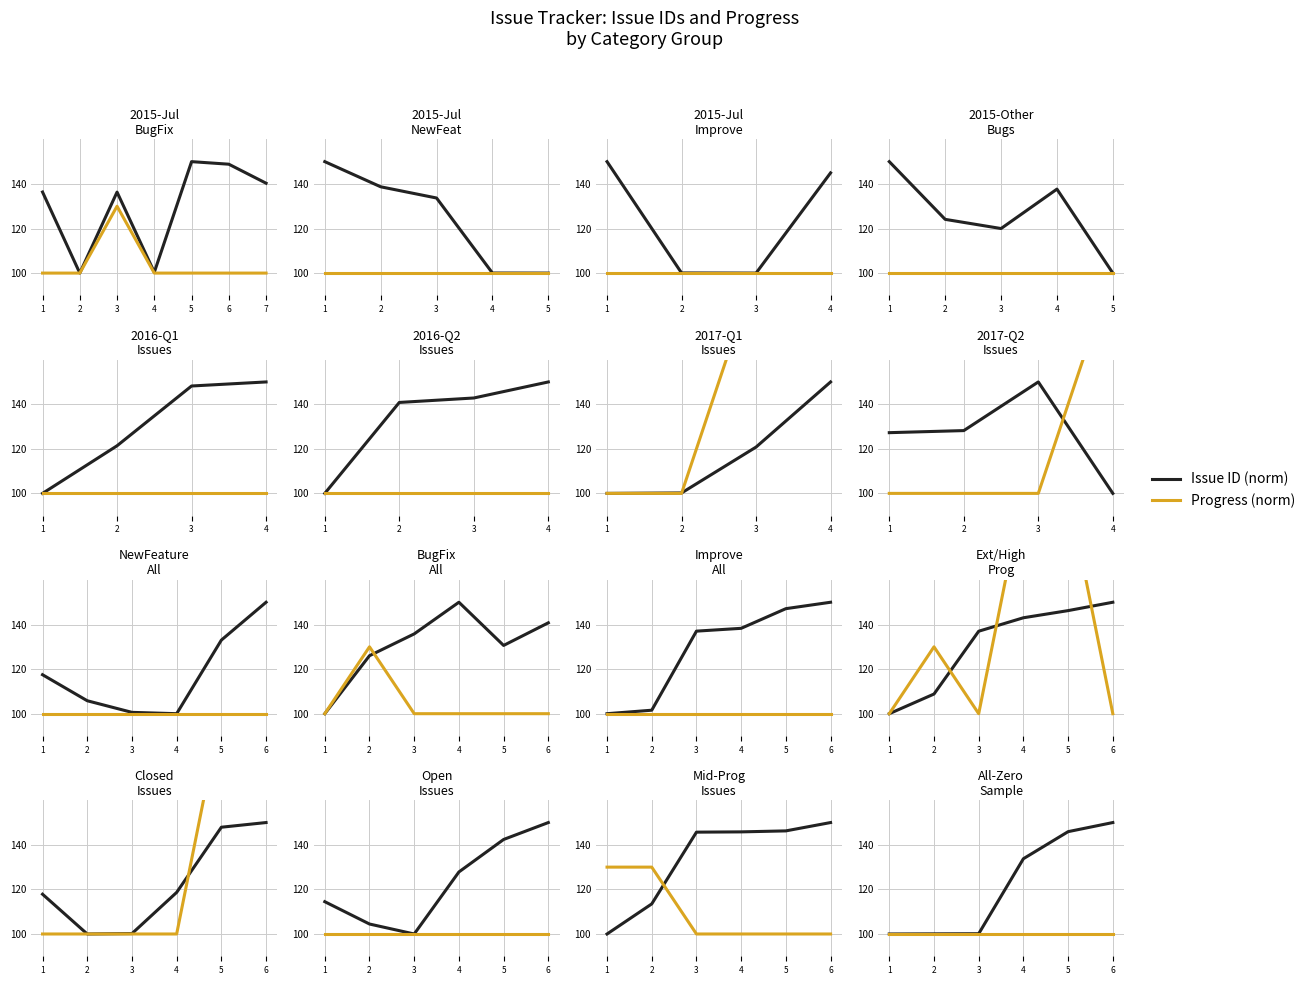

Reading left to right, extract all data points from this chart.

Issue ID (norm): 1=100.0	2=100.1	3=100.1	4=133.8	5=145.9	6=150.0
Progress (norm): 1=100.0	2=100.0	3=100.0	4=100.0	5=100.0	6=100.0